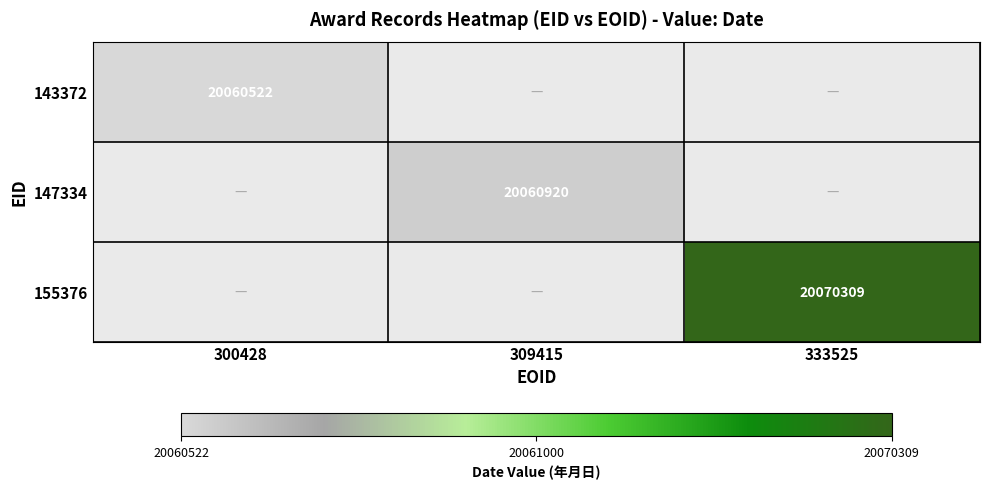

At how many categories does at least one series exceed 20062057?

1